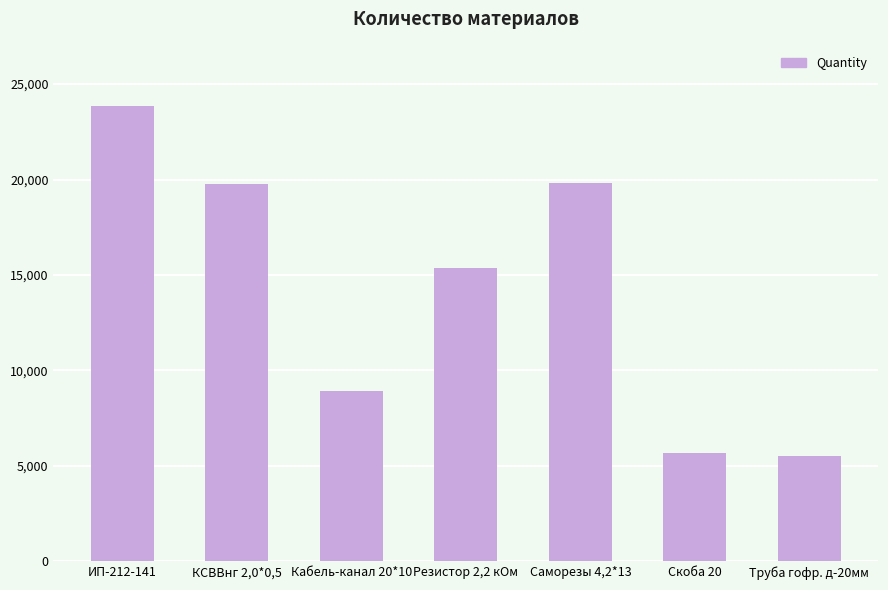

What is the change in value from Скоба 20 to Труба гофр. д-20мм?

-175